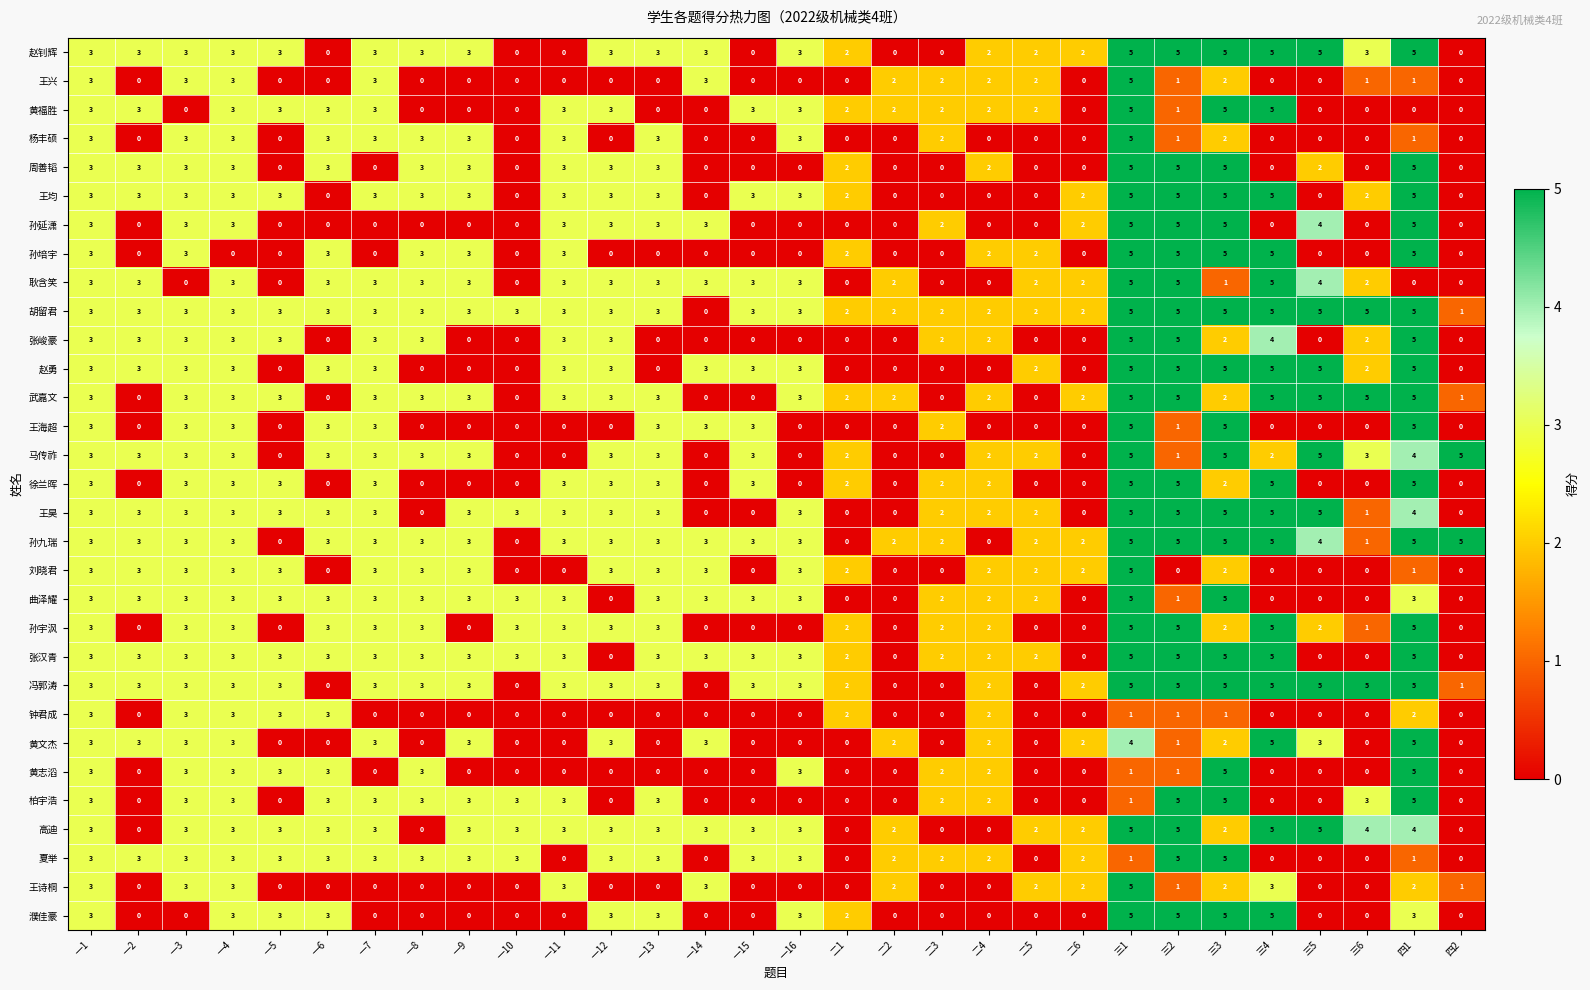

What is the difference between the highest and lowest values at 一16?

3